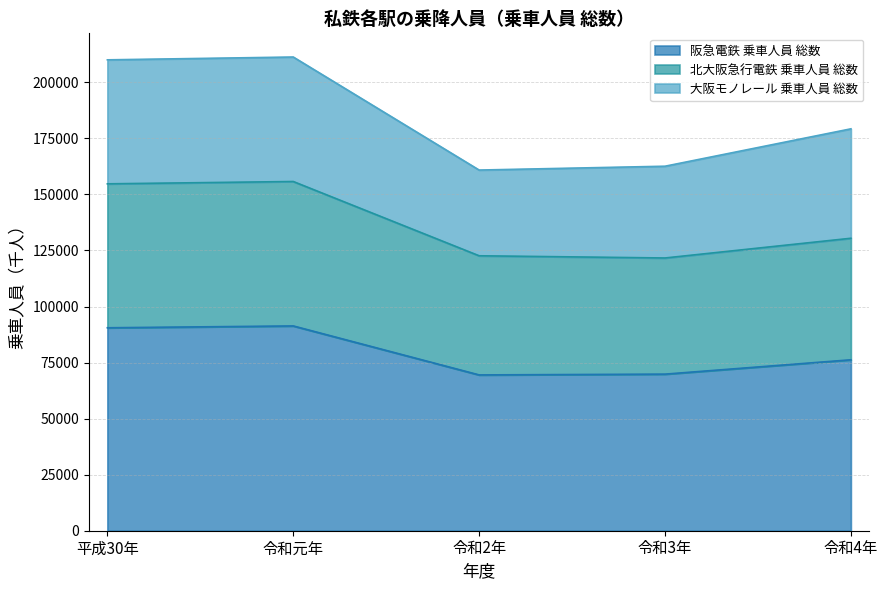

True or false: 阪急電鉄 乗車人員 総数 and 北大阪急行電鉄 乗車人員 総数 intersect in this chart.

False